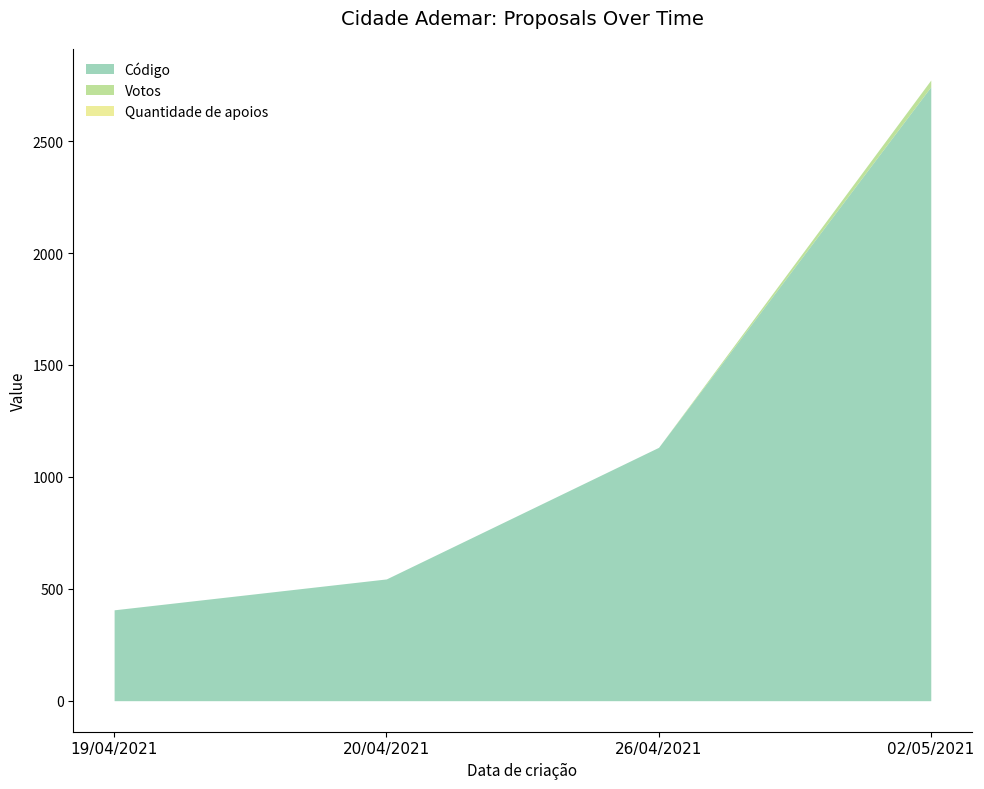

At which label does Código first exceed 1132?

02/05/2021